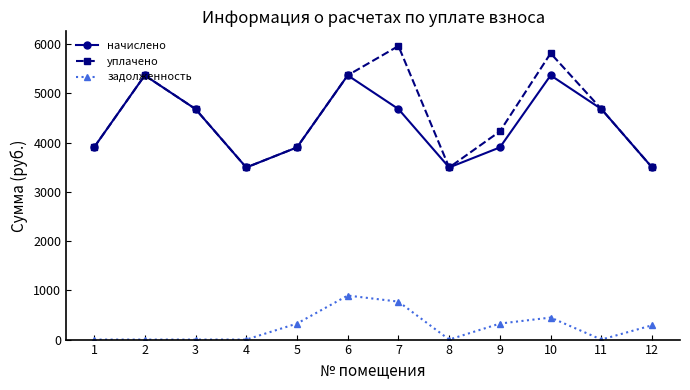

Where is the first local maximum for начислено?

2